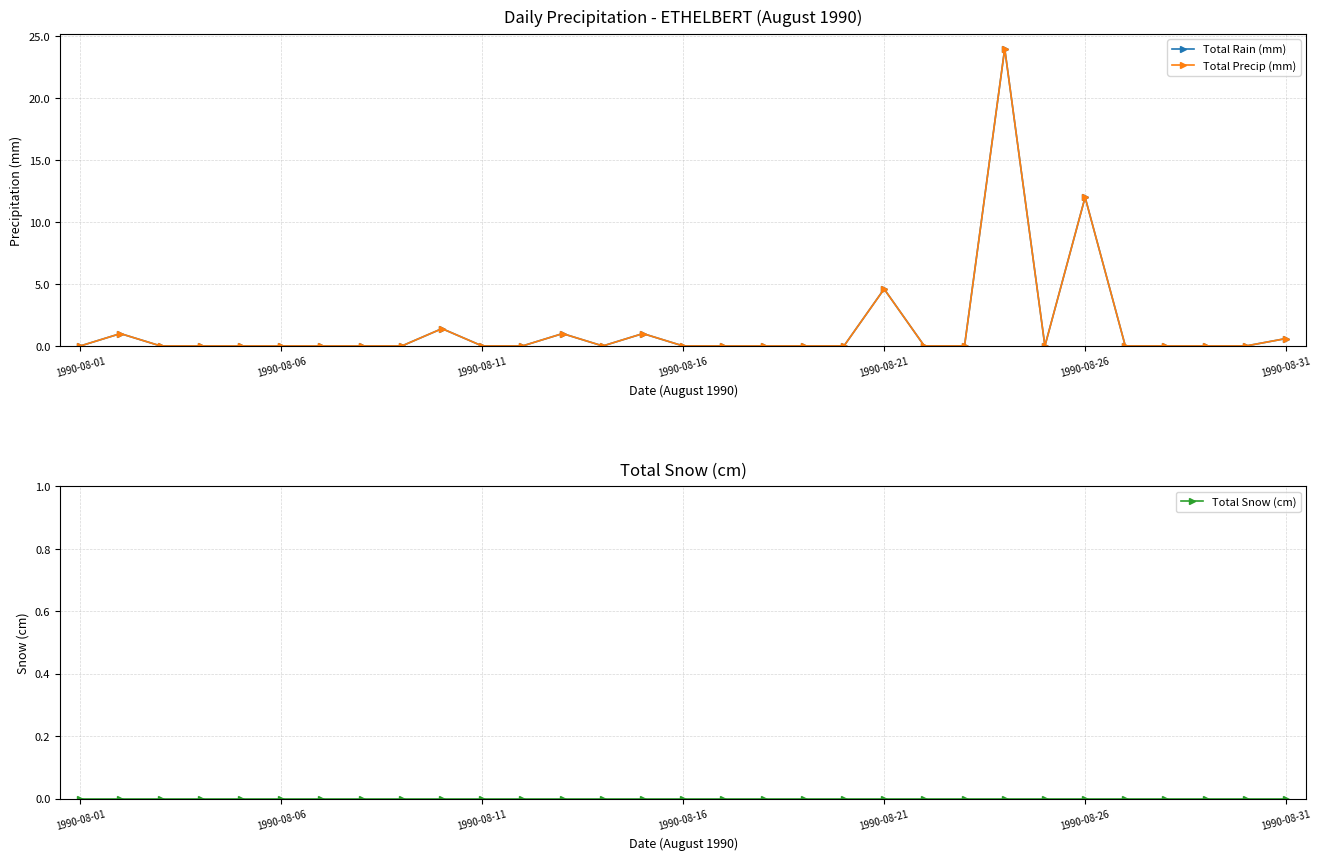

How many lines are shown in the chart?

3